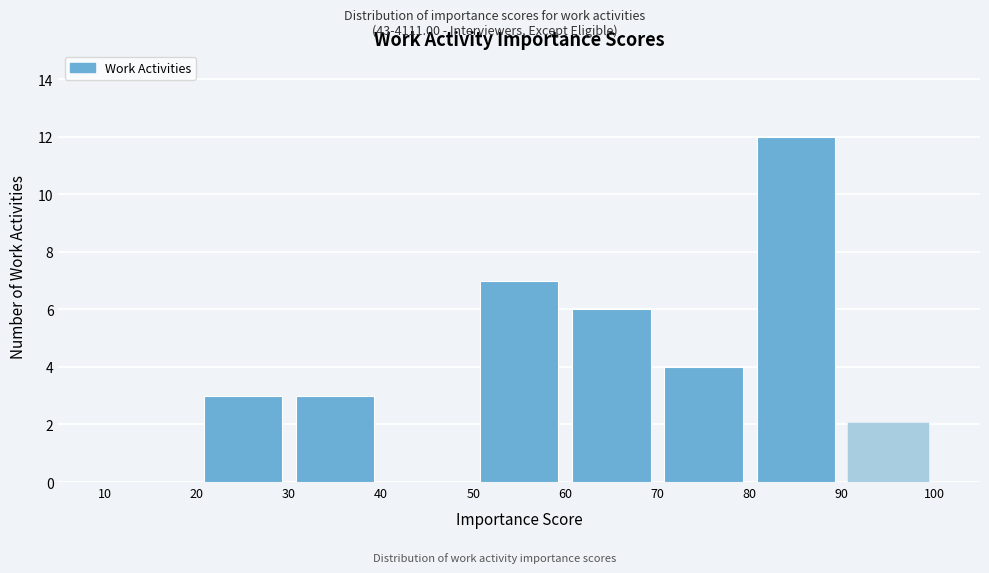

How tall is the bar that spans 30 to 40 on the x-axis? The values are not printed on the chart, so give them approximately, as read against the axis.

3